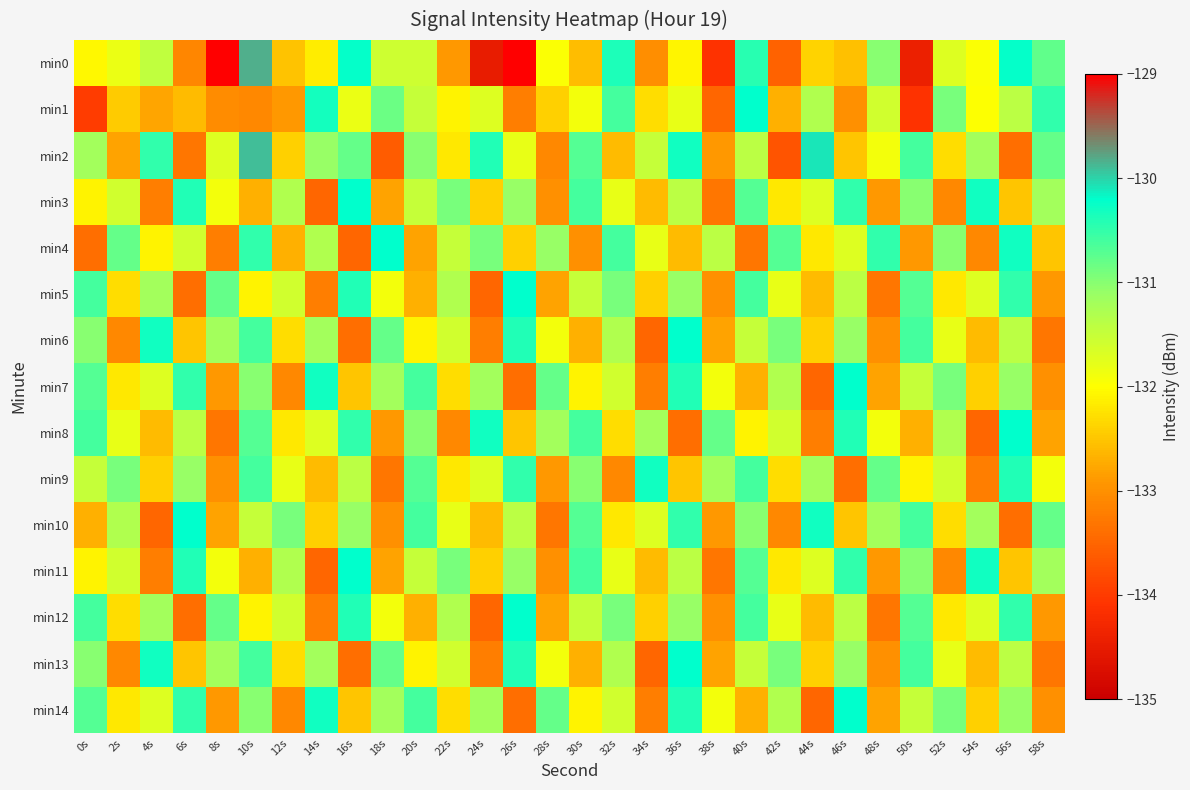

How many series are shown in this chart?

15